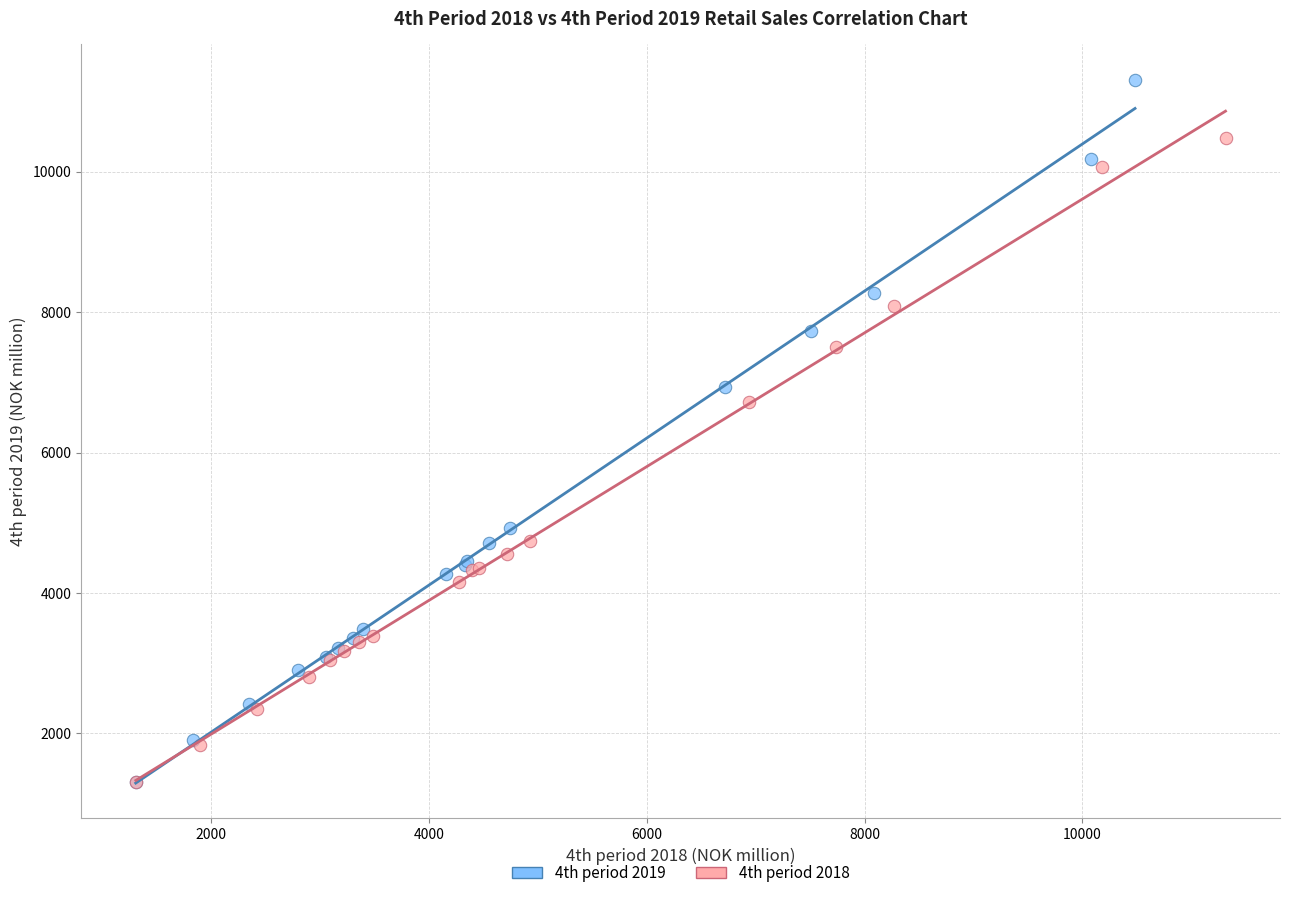

Which series has the largest Y range (max minus min)?

4th period 2019